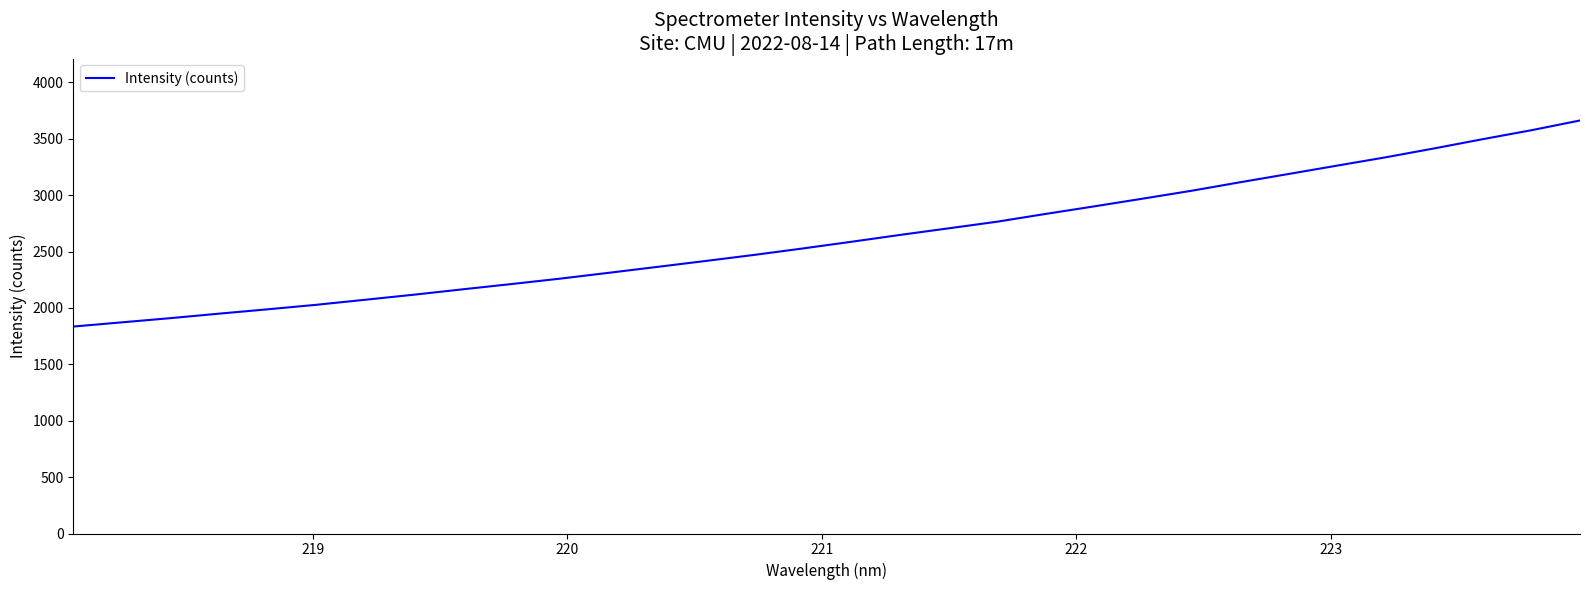

What is the minimum value shown in the chart?

1834.9